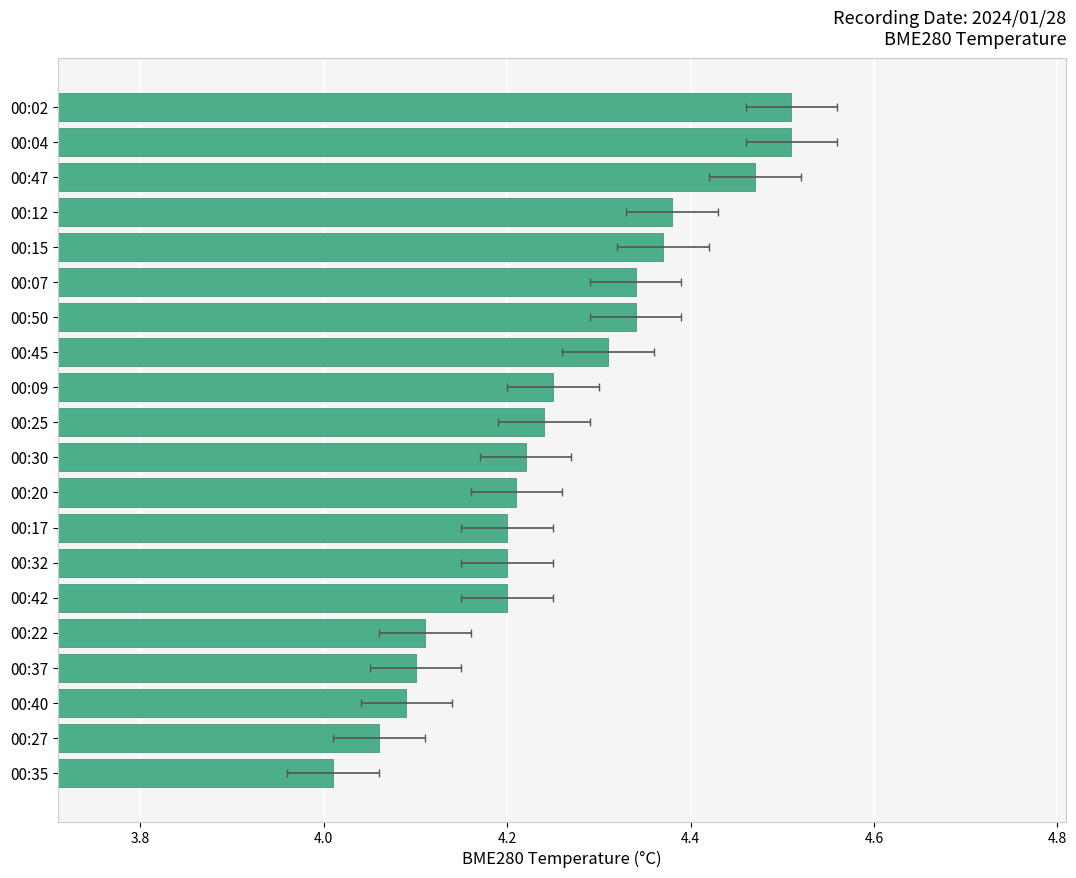

What is the value of the 17th bar from the left?

4.1